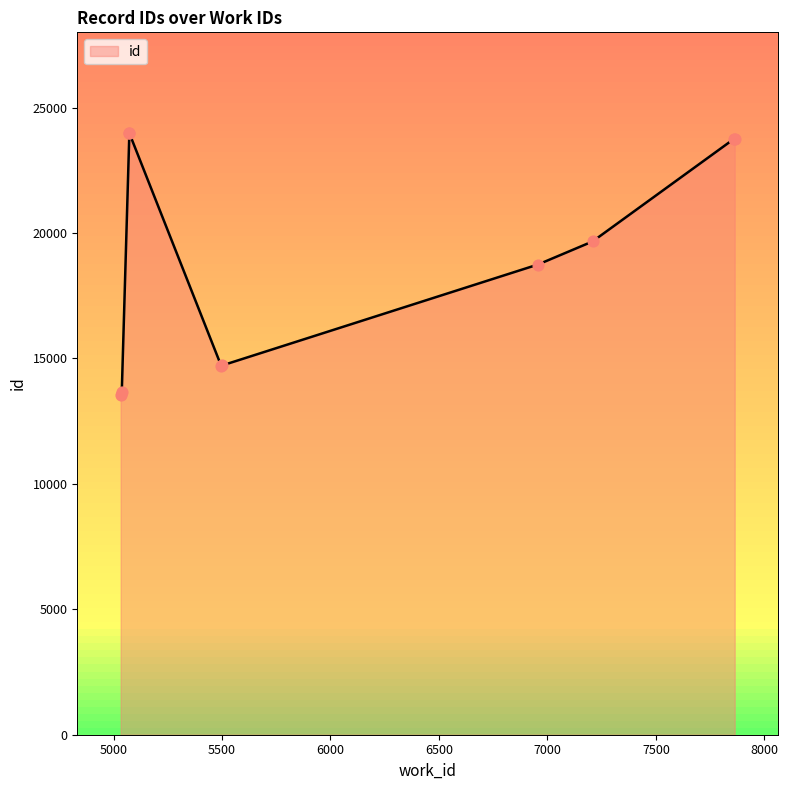

What is the ratio of the value at 7863 to the value at 6956?

1.3